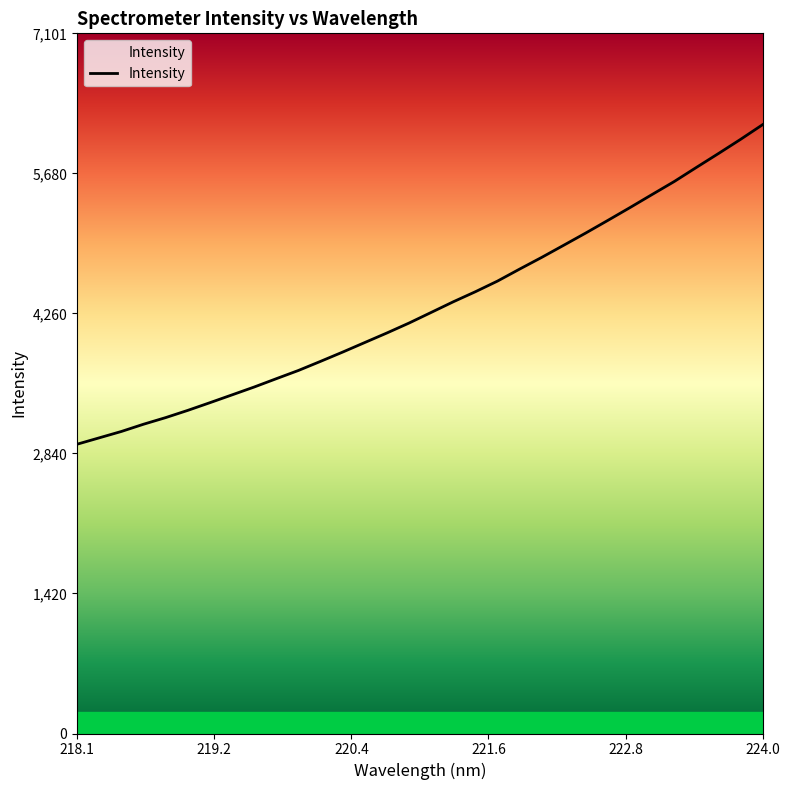

What is the difference between the maximum and minimum values?

3240.8